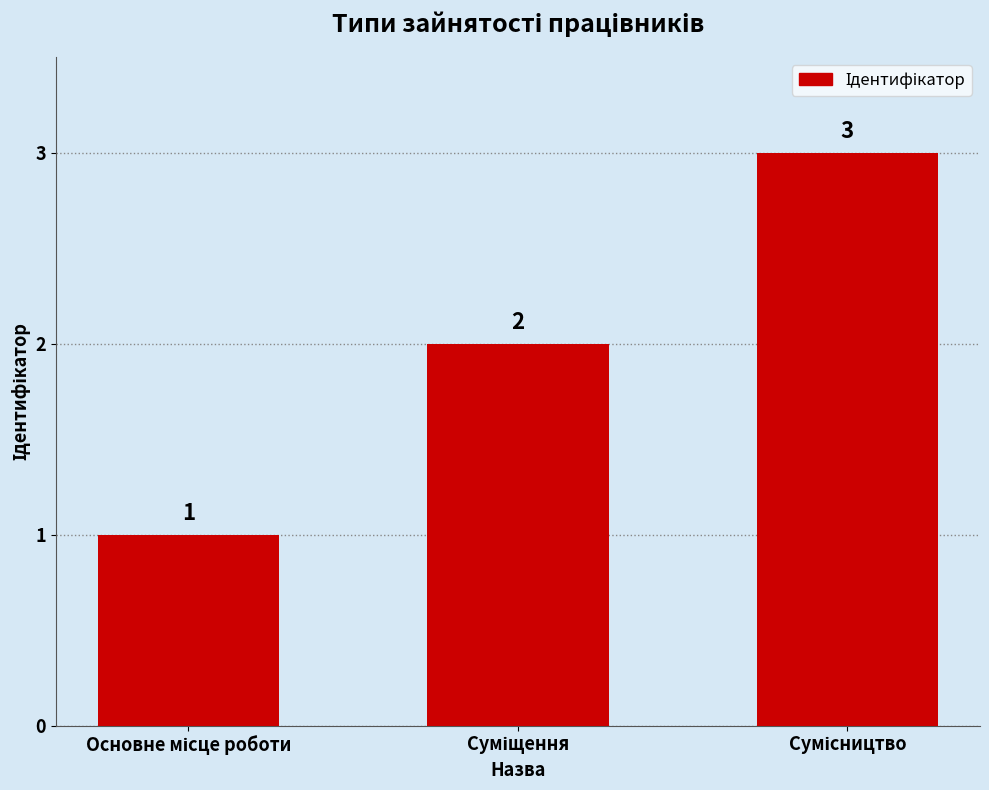

Count the values in the range 1 to 3.

3